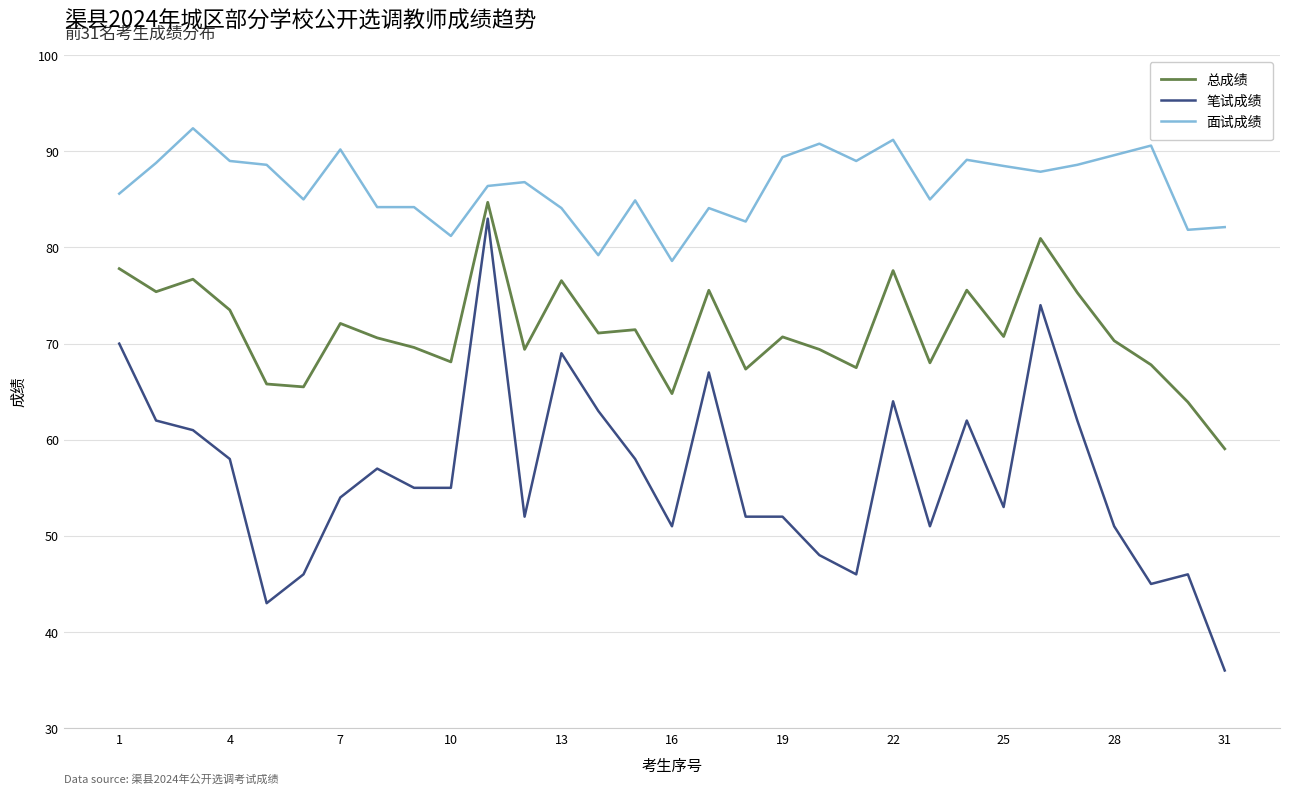

At how many categories does at least one series exceed 72?

31